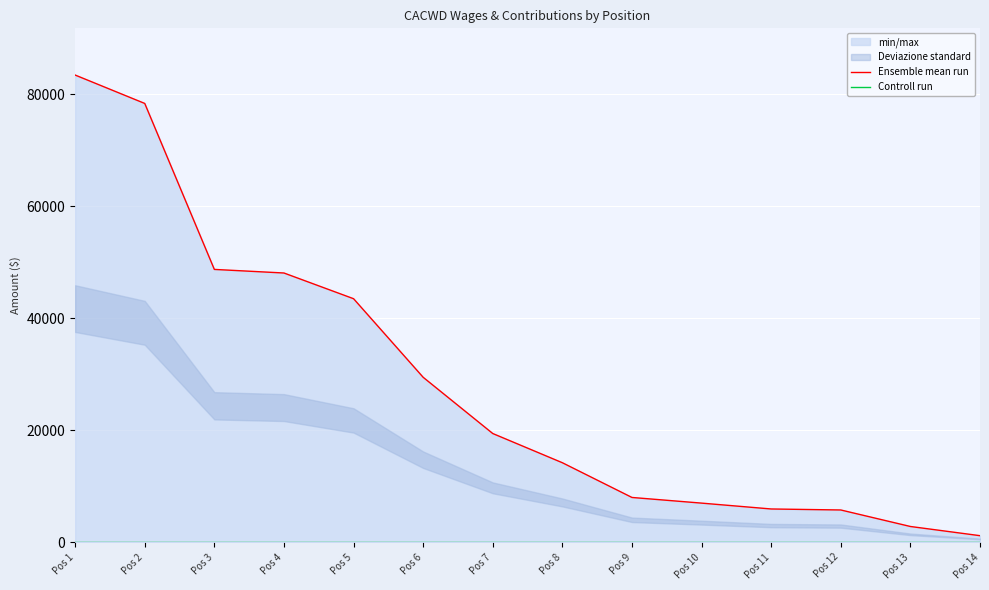

True or false: Ensemble mean run and Controll run cross at least once.

False